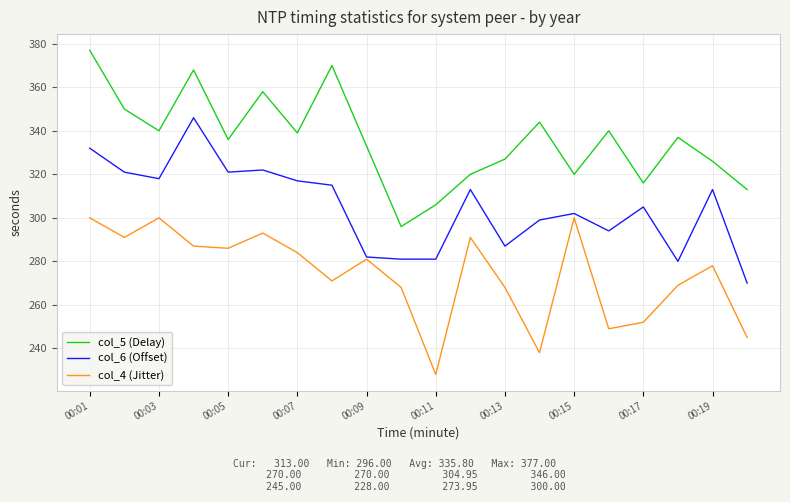

Rank the series by their average value, from highest to lowest.

col_5 (Delay), col_6 (Offset), col_4 (Jitter)